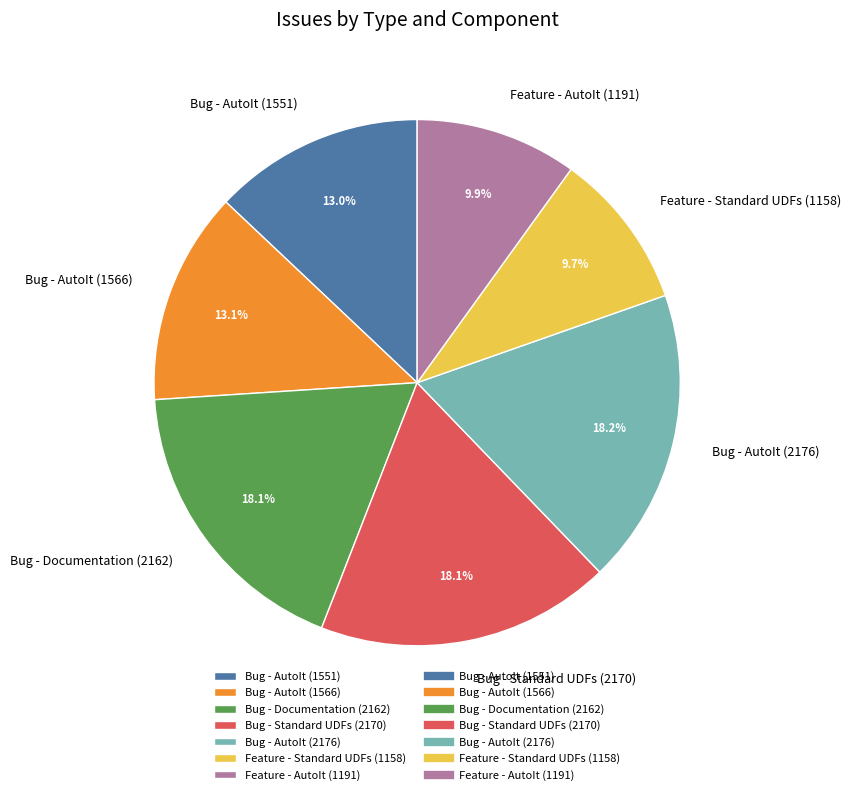

How many slices are in this pie chart?

7